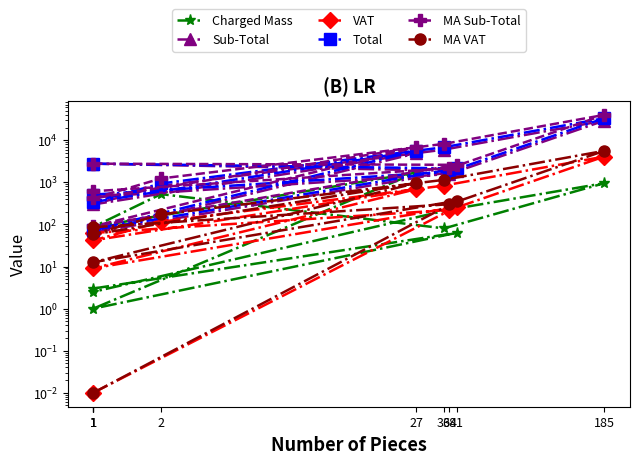

What is the sum of all Charged Mass values?

3635.3